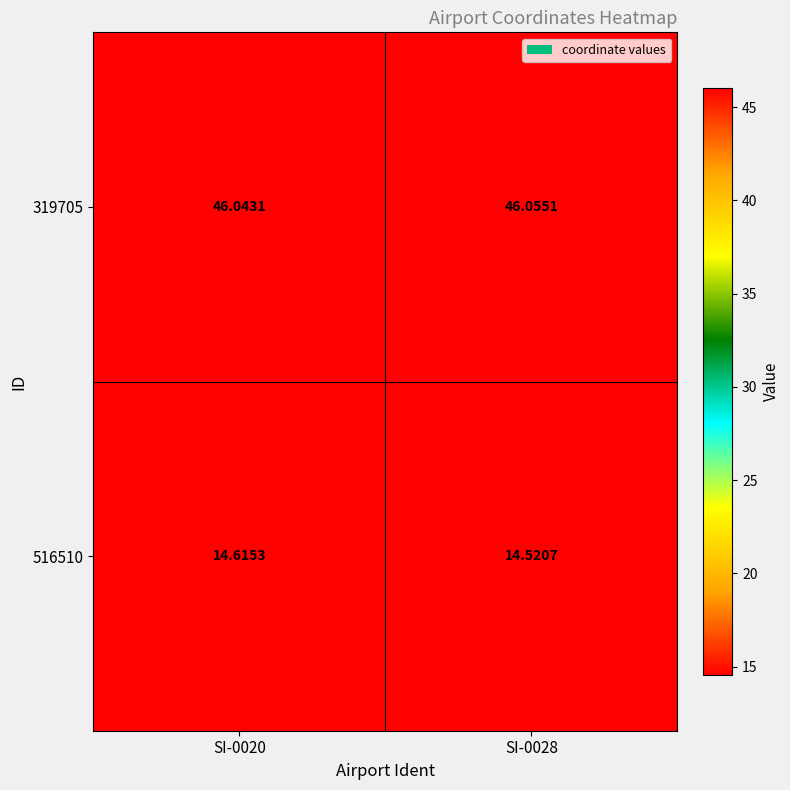

Is the value of 319705 at SI-0020 greater than the value of 516510 at SI-0028?

Yes